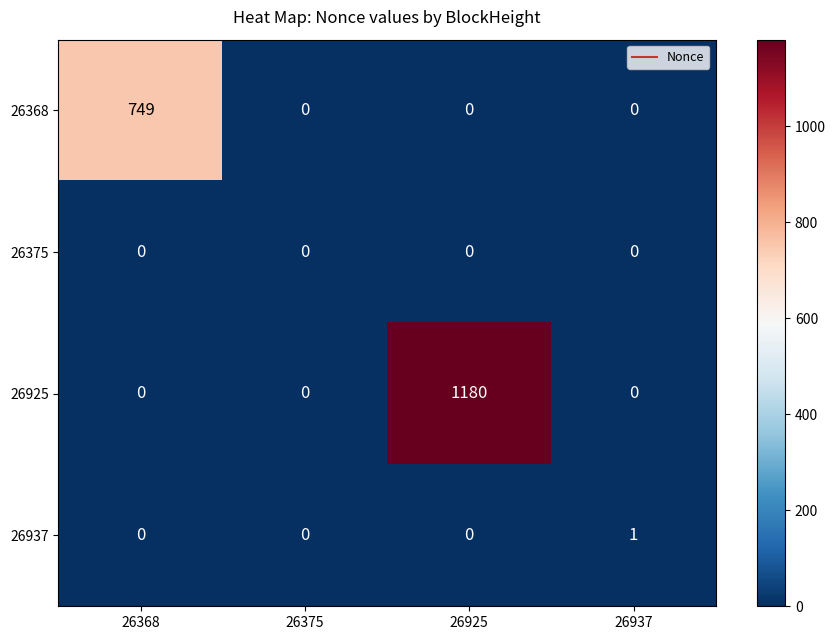

How many data points does each series have?

4